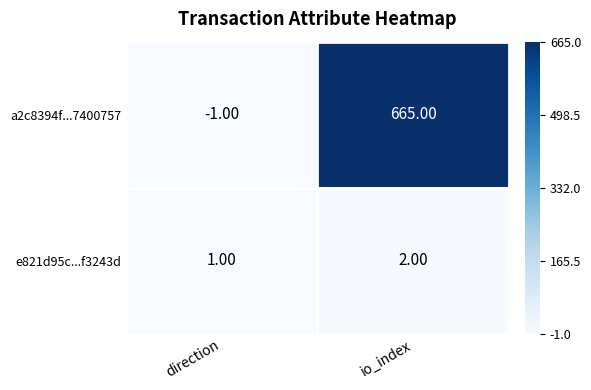

What is the maximum value shown in the chart?

665